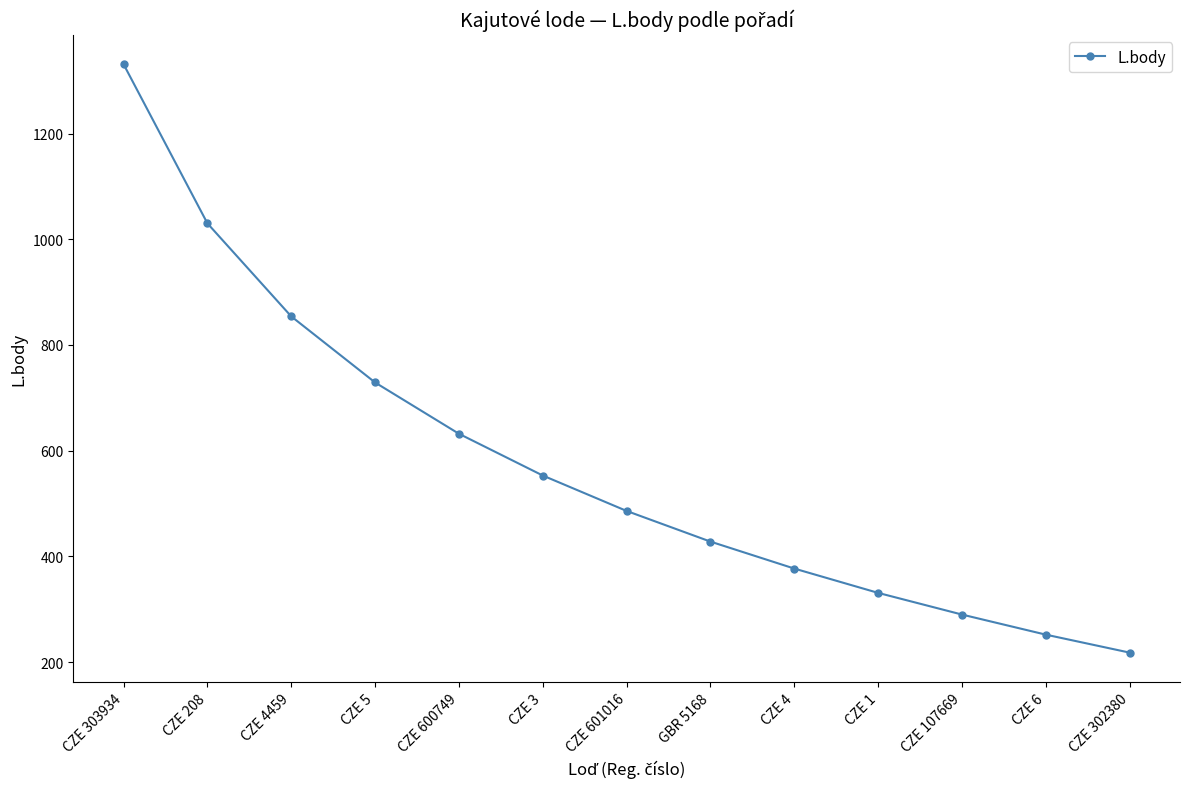

Which has a higher value, CZE 4459 or CZE 208?

CZE 208